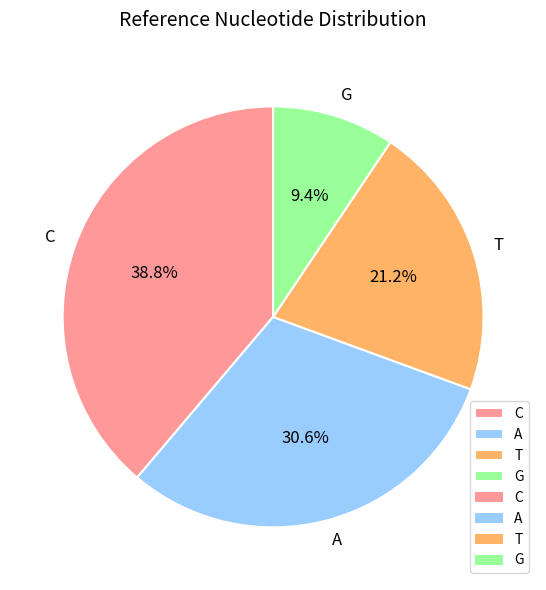

What percentage is the C slice, to the nearest percent?

39%